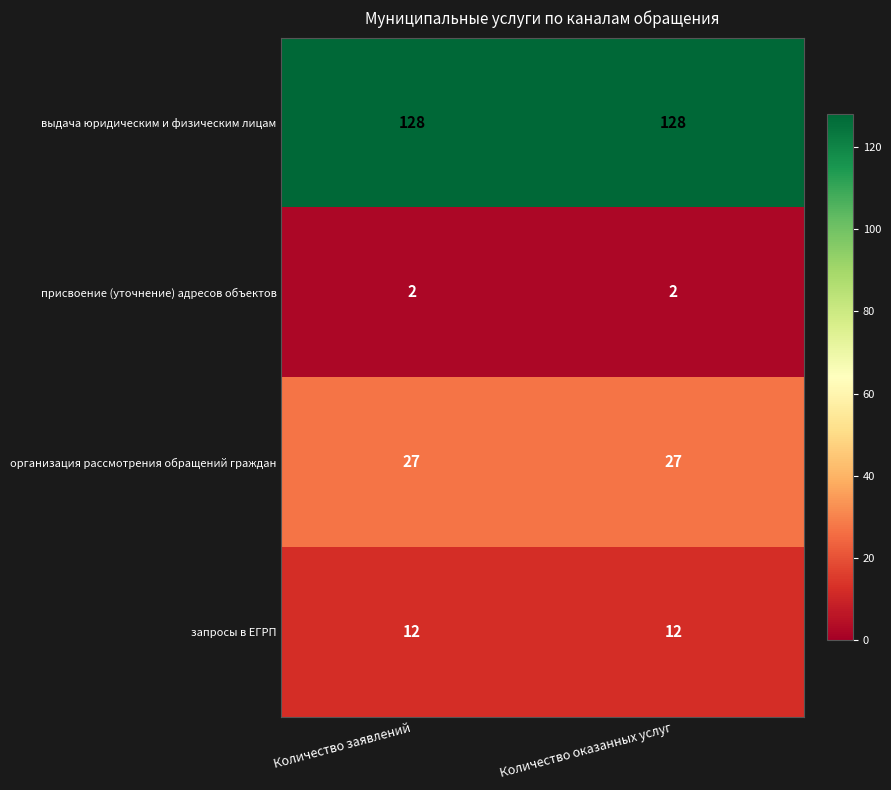

What is the sum of the запросы в ЕГРП values at Количество оказанных услуг and Количество заявлений?

24